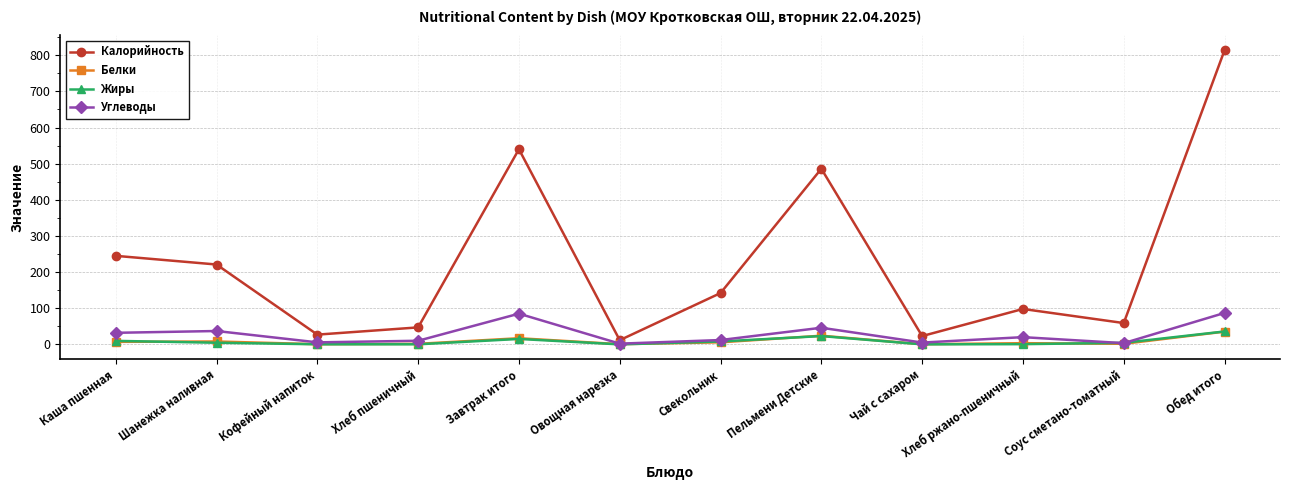

What is the average value of the Белки series?

8.7